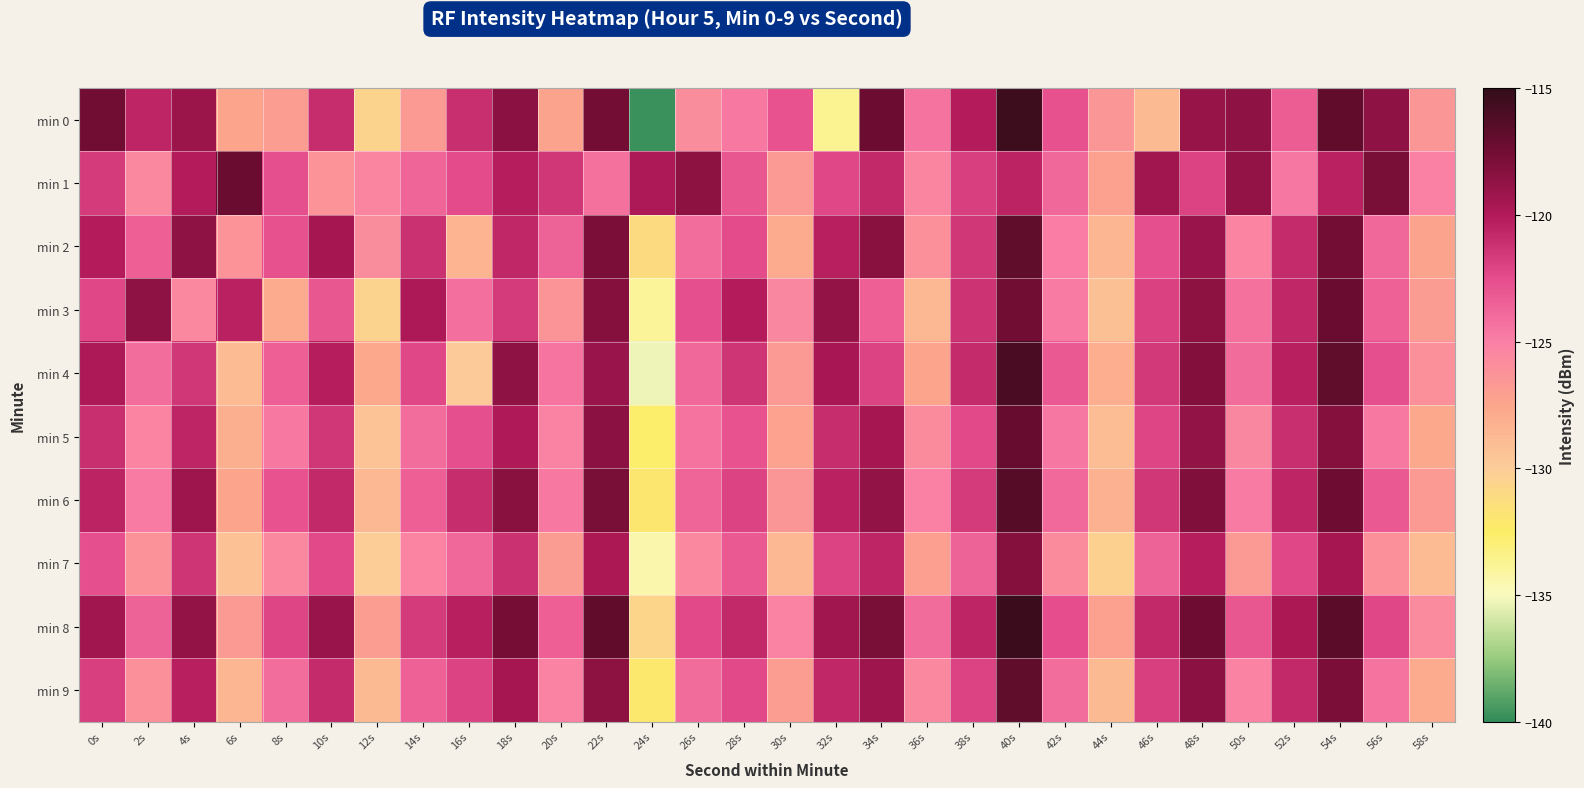

Reading left to right, transcribe all the data shown in this chart.

min 0: 0s=-117.5	2s=-120.7	4s=-119.2	6s=-127.4	8s=-127.0	10s=-121.0	12s=-130.6	14s=-126.8	16s=-121.1	18s=-118.5	20s=-127.4	22s=-117.5	24s=-139.7	26s=-125.8	28s=-124.7	30s=-122.8	32s=-133.7	34s=-117.3	36s=-124.5	38s=-120.1	40s=-115.5	42s=-122.7	44s=-126.5	46s=-128.8	48s=-119.0	50s=-118.6	52s=-123.3	54s=-116.9	56s=-118.6	58s=-126.4
min 1: 0s=-121.7	2s=-125.6	4s=-120.1	6s=-117.2	8s=-122.7	10s=-126.3	12s=-125.4	14s=-123.7	16s=-122.5	18s=-120.2	20s=-121.5	22s=-124.3	24s=-119.8	26s=-118.6	28s=-123.1	30s=-126.7	32s=-122.3	34s=-120.8	36s=-125.4	38s=-121.9	40s=-120.5	42s=-123.8	44s=-127.2	46s=-119.3	48s=-122.1	50s=-118.9	52s=-124.6	54s=-120.4	56s=-117.8	58s=-125.1
min 2: 0s=-120.1	2s=-123.4	4s=-118.7	6s=-126.3	8s=-122.8	10s=-119.5	12s=-125.9	14s=-121.2	16s=-128.4	18s=-120.7	20s=-123.6	22s=-117.9	24s=-131.2	26s=-124.1	28s=-122.5	30s=-127.8	32s=-120.3	34s=-118.4	36s=-126.1	38s=-121.5	40s=-116.8	42s=-124.9	44s=-128.6	46s=-122.7	48s=-119.1	50s=-125.3	52s=-120.9	54s=-117.6	56s=-123.8	58s=-127.4
min 3: 0s=-122.3	2s=-118.7	4s=-125.6	6s=-120.4	8s=-127.8	10s=-123.1	12s=-130.5	14s=-119.8	16s=-124.2	18s=-121.7	20s=-126.4	22s=-118.3	24s=-133.9	26s=-122.7	28s=-120.1	30s=-125.5	32s=-118.9	34s=-123.4	36s=-128.7	38s=-121.3	40s=-117.5	42s=-124.8	44s=-129.2	46s=-122.0	48s=-118.6	50s=-124.3	52s=-120.7	54s=-117.2	56s=-123.5	58s=-126.9
min 4: 0s=-119.8	2s=-124.1	4s=-121.5	6s=-128.9	8s=-123.4	10s=-120.2	12s=-127.6	14s=-122.3	16s=-129.8	18s=-118.7	20s=-124.5	22s=-119.1	24s=-135.3	26s=-123.8	28s=-121.4	30s=-126.7	32s=-119.6	34s=-122.1	36s=-127.5	38s=-120.9	40s=-115.9	42s=-123.2	44s=-128.0	46s=-121.6	48s=-118.2	50s=-124.0	52s=-120.3	54s=-116.8	56s=-122.7	58s=-126.1
min 5: 0s=-121.1	2s=-125.3	4s=-120.6	6s=-128.1	8s=-124.7	10s=-121.5	12s=-129.4	14s=-124.1	16s=-122.7	18s=-119.9	20s=-125.2	22s=-118.5	24s=-132.6	26s=-124.4	28s=-122.9	30s=-127.3	32s=-121.0	34s=-119.5	36s=-125.8	38s=-122.4	40s=-117.1	42s=-124.6	44s=-129.0	46s=-122.2	48s=-118.8	50s=-125.5	52s=-121.1	54s=-118.3	56s=-124.7	58s=-127.6
min 6: 0s=-120.5	2s=-124.8	4s=-119.2	6s=-127.5	8s=-122.9	10s=-120.8	12s=-128.7	14s=-123.4	16s=-121.0	18s=-118.4	20s=-124.7	22s=-117.8	24s=-131.9	26s=-123.7	28s=-122.1	30s=-126.5	32s=-120.4	34s=-118.8	36s=-125.1	38s=-121.7	40s=-116.4	42s=-123.9	44s=-128.3	46s=-121.5	48s=-118.1	50s=-124.8	52s=-120.6	54s=-117.4	56s=-123.2	58s=-126.8
min 7: 0s=-122.7	2s=-126.2	4s=-121.4	6s=-129.3	8s=-125.6	10s=-122.4	12s=-130.1	14s=-125.3	16s=-123.8	18s=-121.2	20s=-126.9	22s=-119.7	24s=-134.5	26s=-125.6	28s=-123.2	30s=-128.7	32s=-122.1	34s=-120.6	36s=-127.1	38s=-123.6	40s=-118.3	42s=-125.8	44s=-130.4	46s=-123.6	48s=-120.2	50s=-126.7	52s=-122.3	54s=-119.5	56s=-126.1	58s=-128.9
min 8: 0s=-119.3	2s=-123.6	4s=-118.9	6s=-126.8	8s=-122.2	10s=-119.1	12s=-127.0	14s=-121.7	16s=-120.3	18s=-117.7	20s=-123.4	22s=-116.9	24s=-130.7	26s=-122.4	28s=-120.8	30s=-125.2	32s=-119.3	34s=-117.8	36s=-124.0	38s=-120.6	40s=-115.3	42s=-122.6	44s=-127.2	46s=-120.8	48s=-117.4	50s=-123.1	52s=-119.7	54s=-116.6	56s=-122.3	58s=-125.7
min 9: 0s=-121.9	2s=-126.1	4s=-120.3	6s=-128.6	8s=-124.1	10s=-120.9	12s=-128.8	14s=-123.5	16s=-122.1	18s=-119.5	20s=-125.2	22s=-118.6	24s=-132.1	26s=-124.0	28s=-122.4	30s=-127.0	32s=-120.7	34s=-119.2	36s=-125.6	38s=-122.1	40s=-116.8	42s=-124.1	44s=-128.8	46s=-121.9	48s=-118.5	50s=-125.2	52s=-120.8	54s=-117.9	56s=-124.4	58s=-127.8